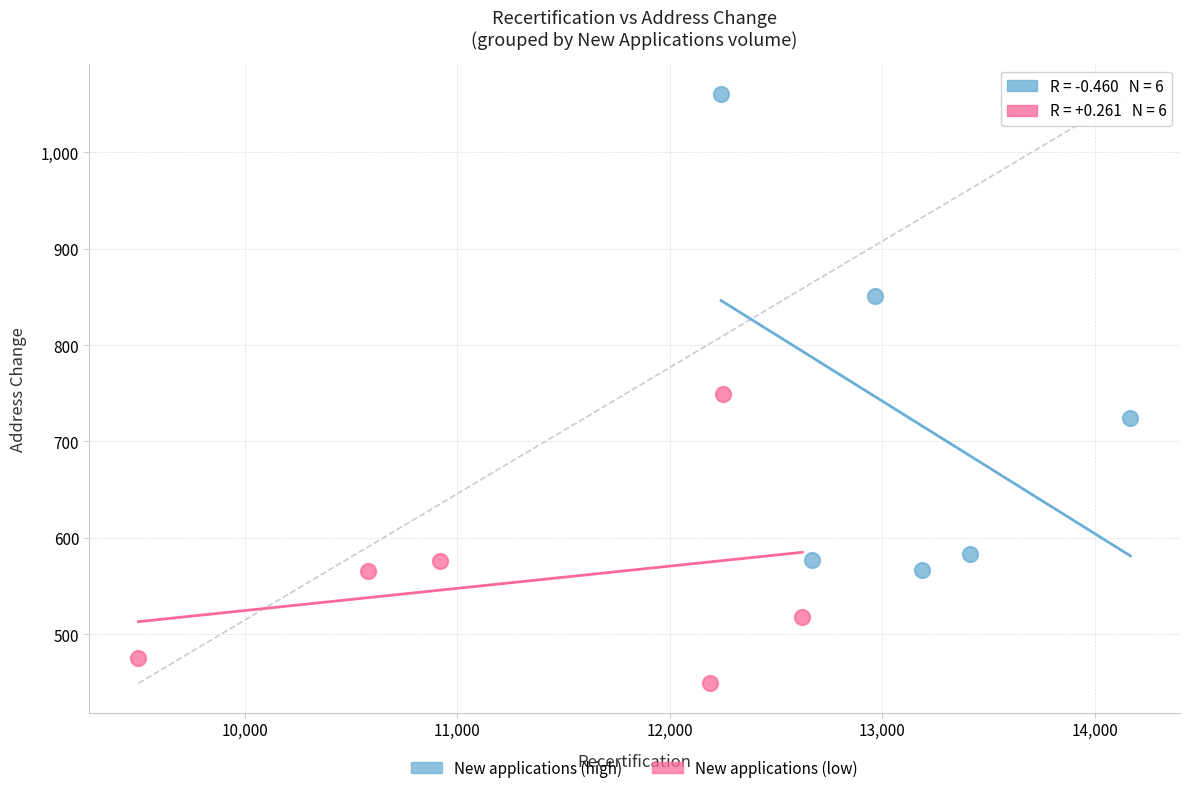

Which series reaches the maximum Y coordinate?

New applications (high)